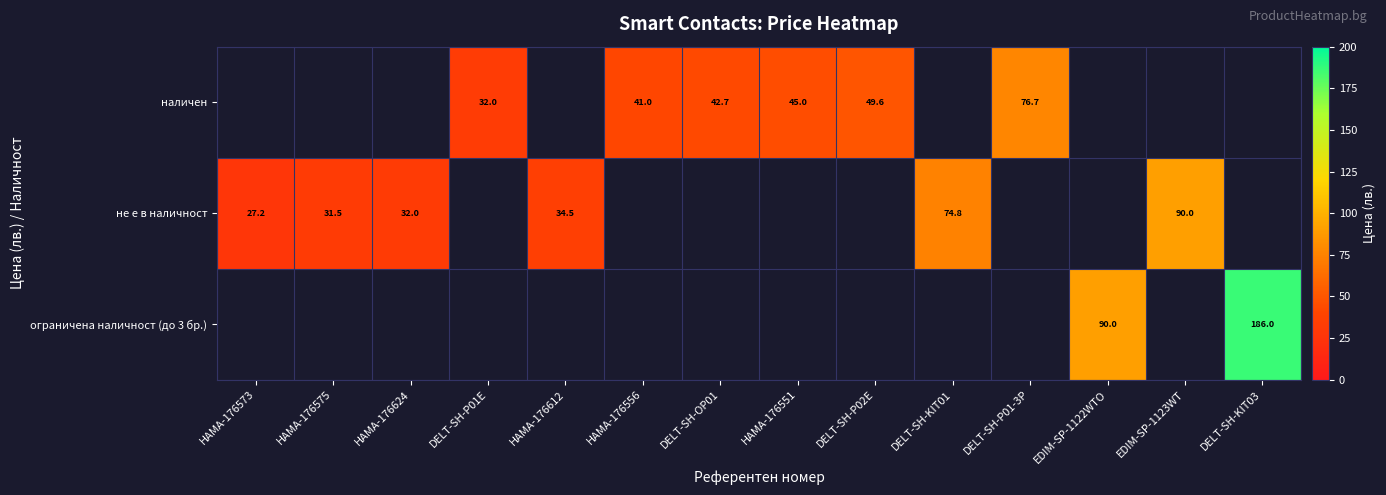

True or false: наличен has a value of 76.7 at DELT-SH-P01-3P.

True